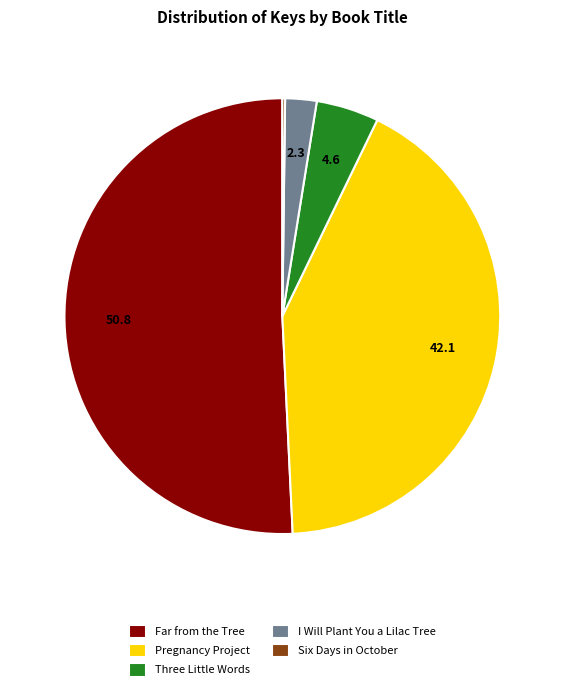

What is the largest slice in the pie chart?

Far from the Tree